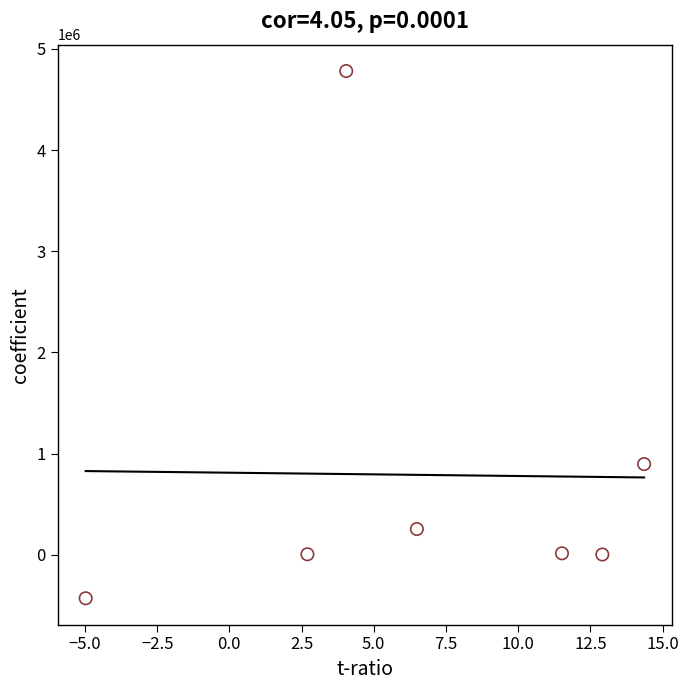

What Y value in the scatter plot is closest to 2175508?

896460.6